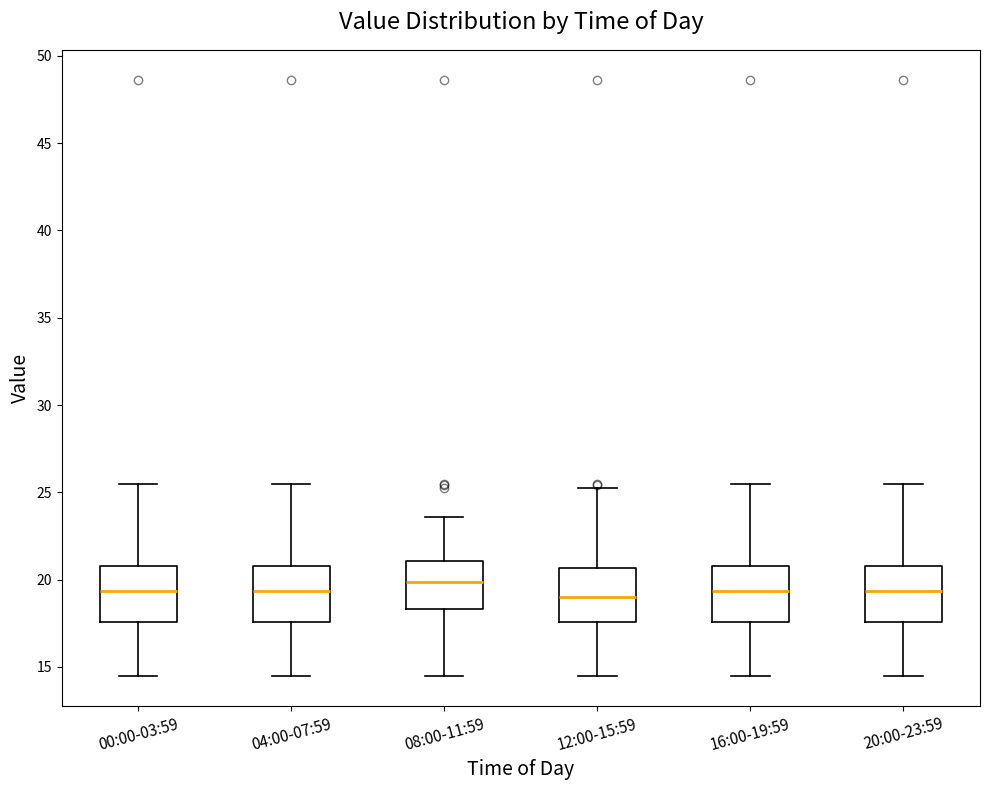

Reading left to right, read every box against the y-axis: the position of its median line, the range the box covers, and the ends of its whiskers. The values are not printed on the chart, so give them approximately, as read against the axis.

00:00-03:59: median 19.5, box 17.5 to 21.0, whiskers 14.5 to 25.5
04:00-07:59: median 19.5, box 17.5 to 21.0, whiskers 14.5 to 25.5
08:00-11:59: median 20.0, box 18.5 to 21.0, whiskers 14.5 to 23.5
12:00-15:59: median 19.0, box 17.5 to 20.5, whiskers 14.5 to 25.5
16:00-19:59: median 19.5, box 17.5 to 21.0, whiskers 14.5 to 25.5
20:00-23:59: median 19.5, box 17.5 to 21.0, whiskers 14.5 to 25.5